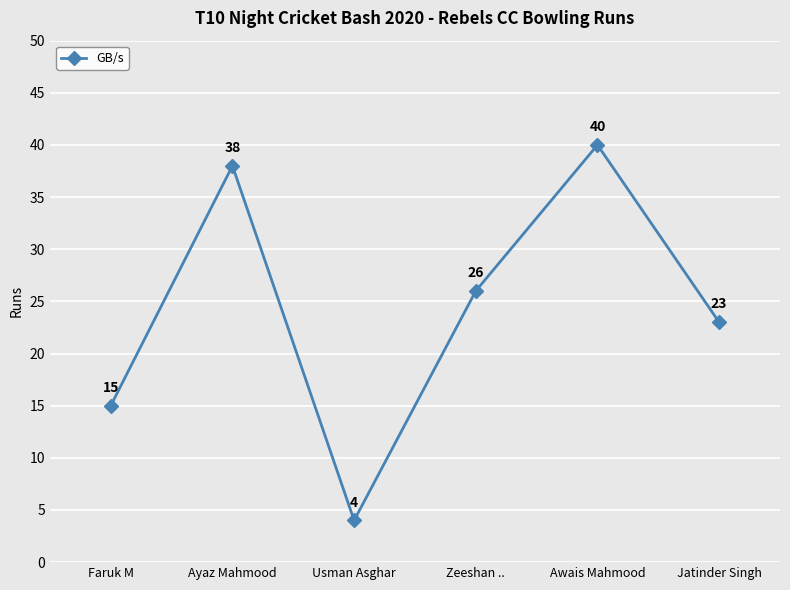

What is the smallest value displayed?

4